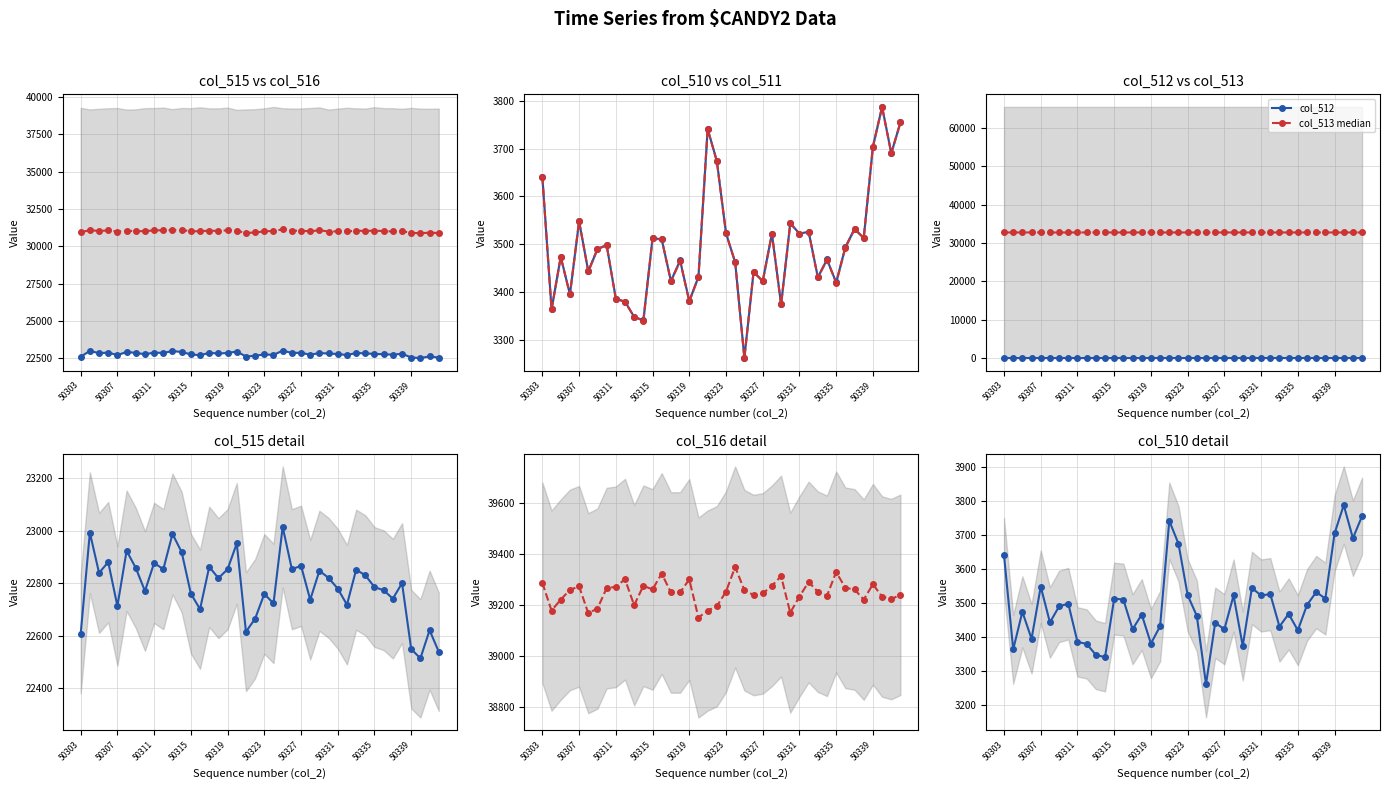

At which label does col_511 first exceed 3490?

50303